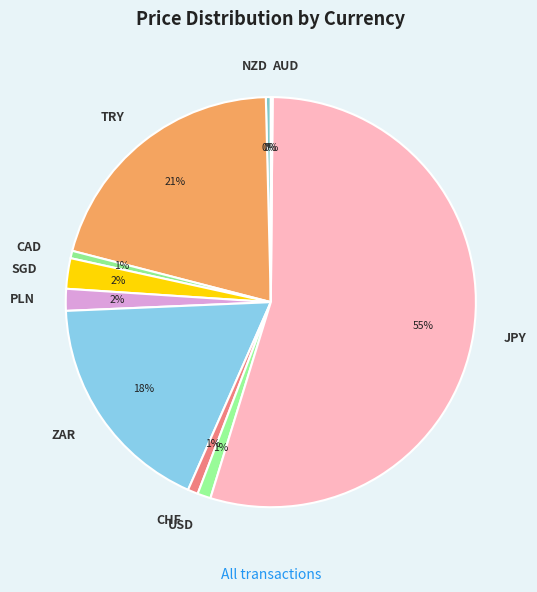

Is it true that TRY is 21% of the pie?

True